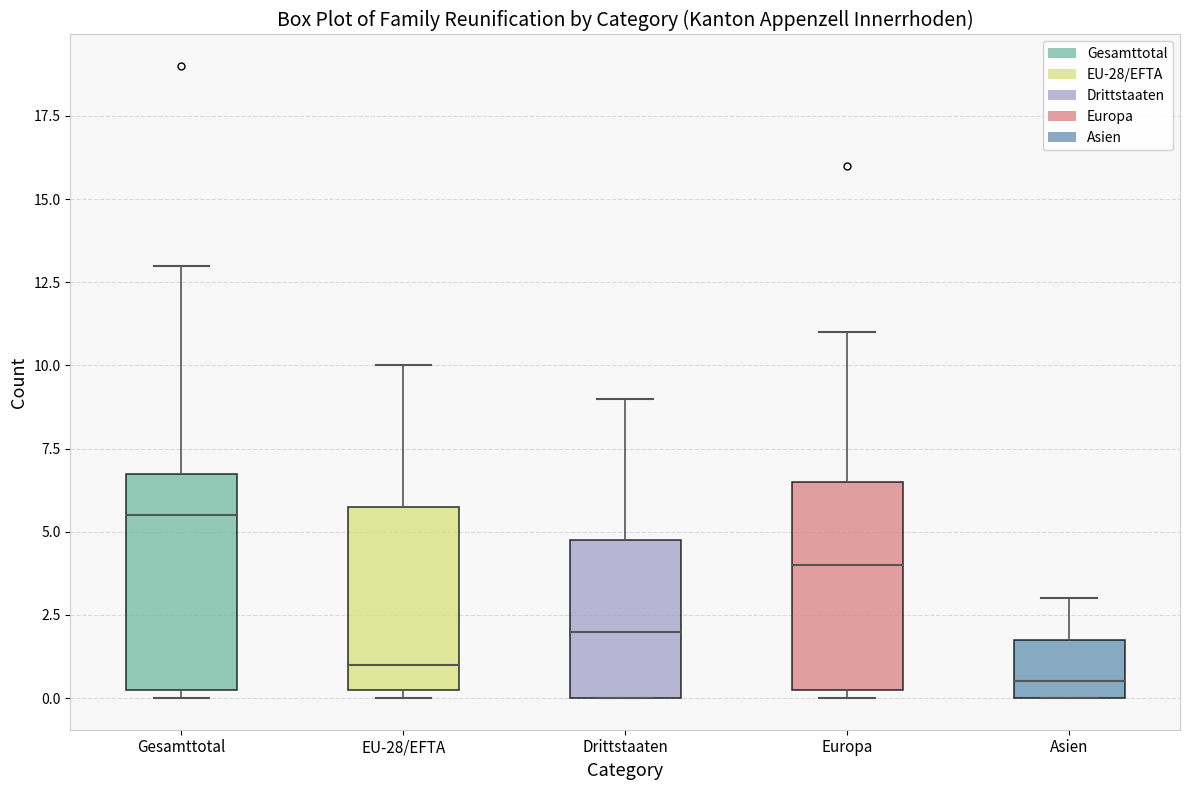

Which box has the lowest median line?

Asien